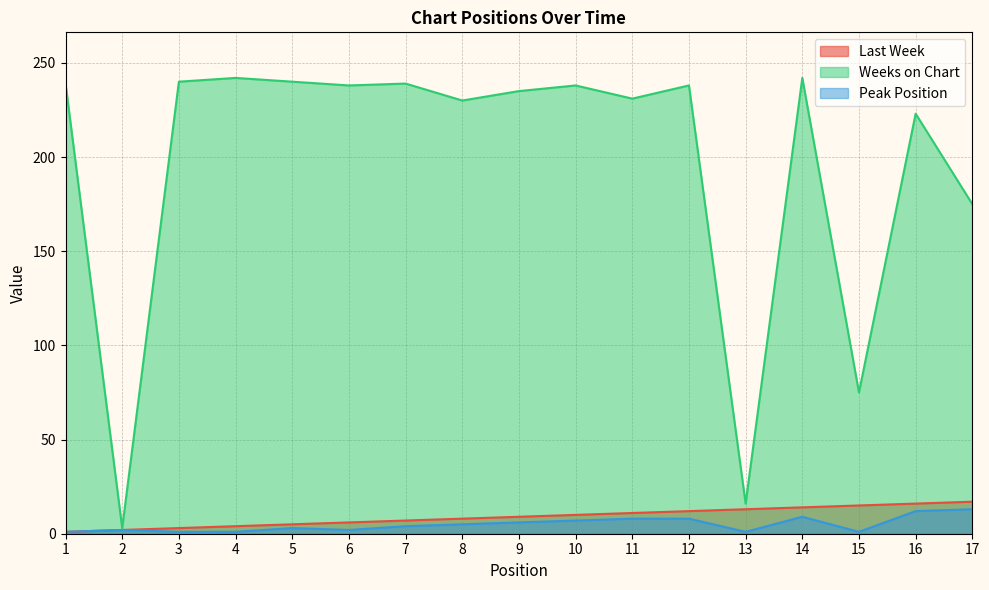

Where does the Last Week series first go above 9?

10